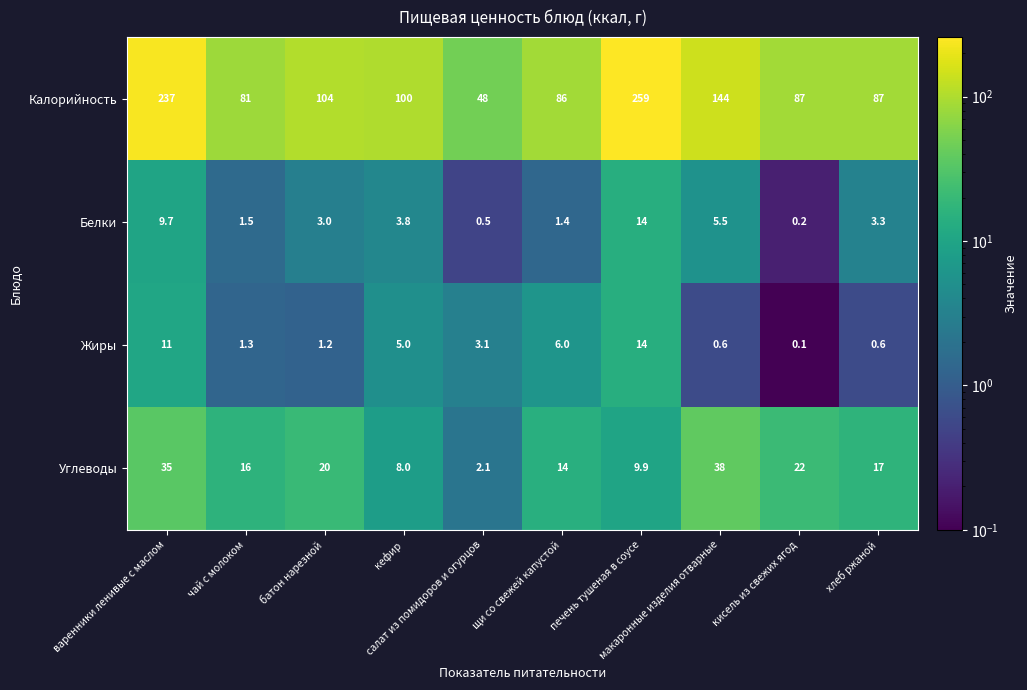

What is the average value of the Углеводы series?

18.2